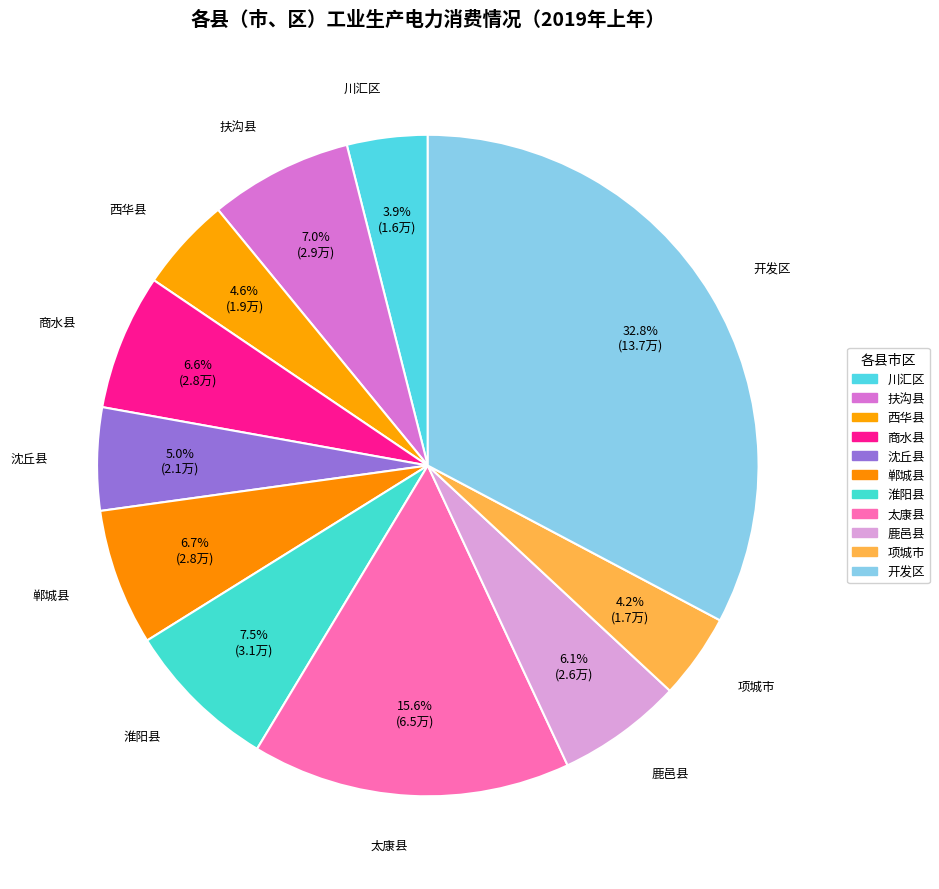

Count the number of slices in the pie.

11